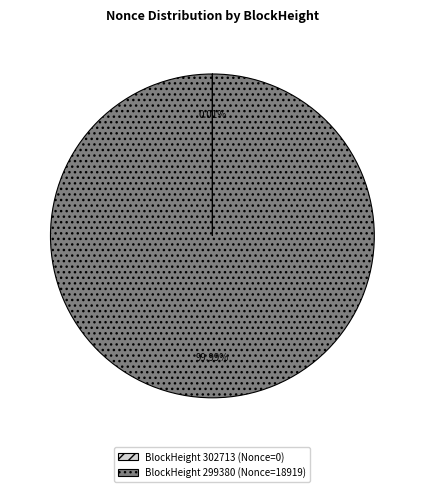

Is there a majority slice in this chart?

Yes